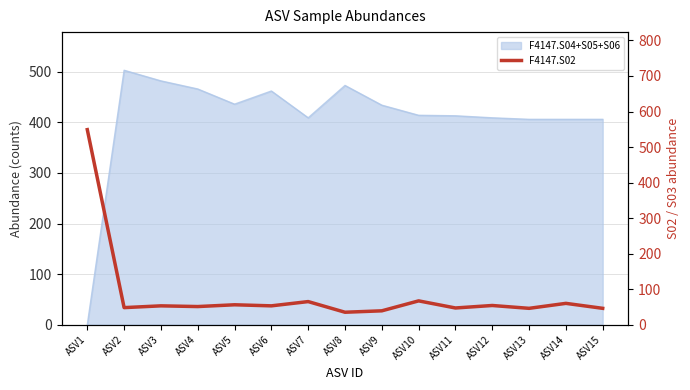

Where is the first local minimum?

ASV2